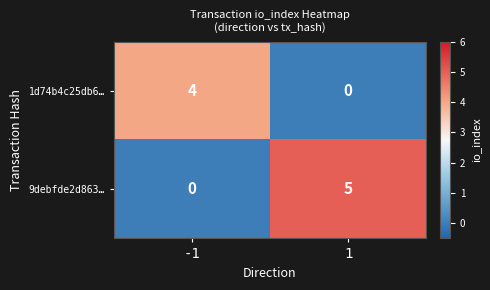

The value of 9debfde2d863… at 1 is 5. True or false?

True